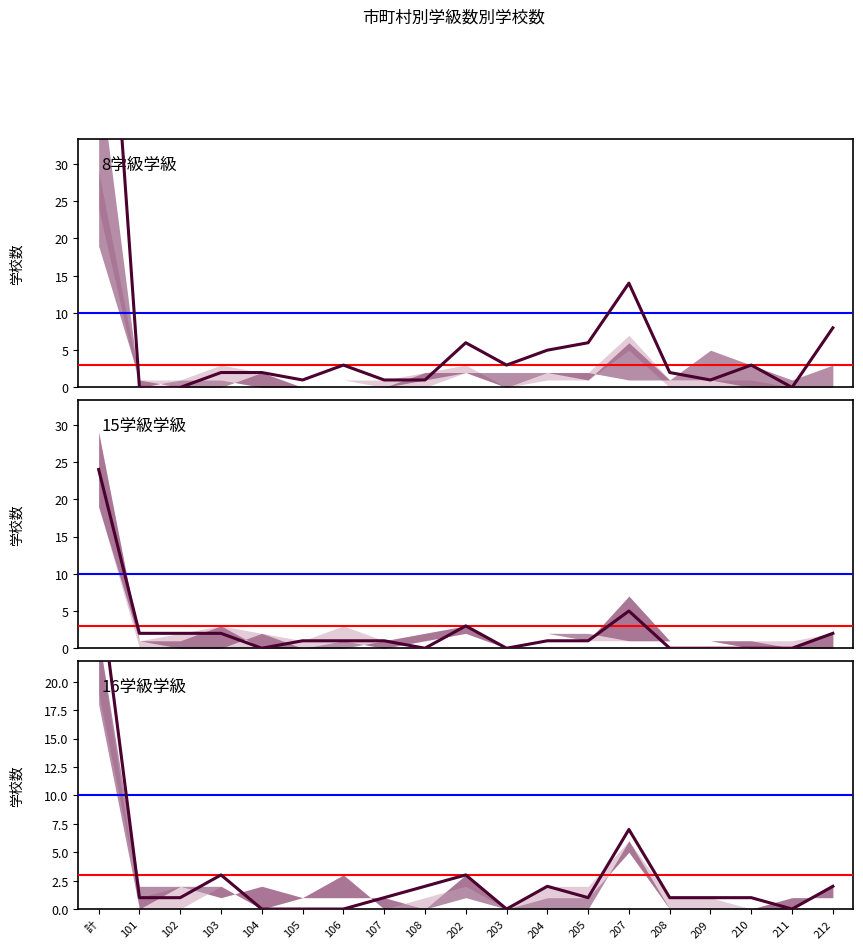

Reading right to left, list all the values displayed in this chart.

8学級: 212=8	211=0	210=3	209=1	208=2	207=14	205=6	204=5	203=3	202=6	108=1	107=1	106=3	105=1	104=2	103=2	102=0	101=0	計=78
15学級: 212=2	211=0	210=0	209=0	208=0	207=5	205=1	204=1	203=0	202=3	108=0	107=1	106=1	105=1	104=0	103=2	102=2	101=2	計=24
16学級: 212=2	211=0	210=1	209=1	208=1	207=7	205=1	204=2	203=0	202=3	108=2	107=1	106=0	105=0	104=0	103=3	102=1	101=1	計=29